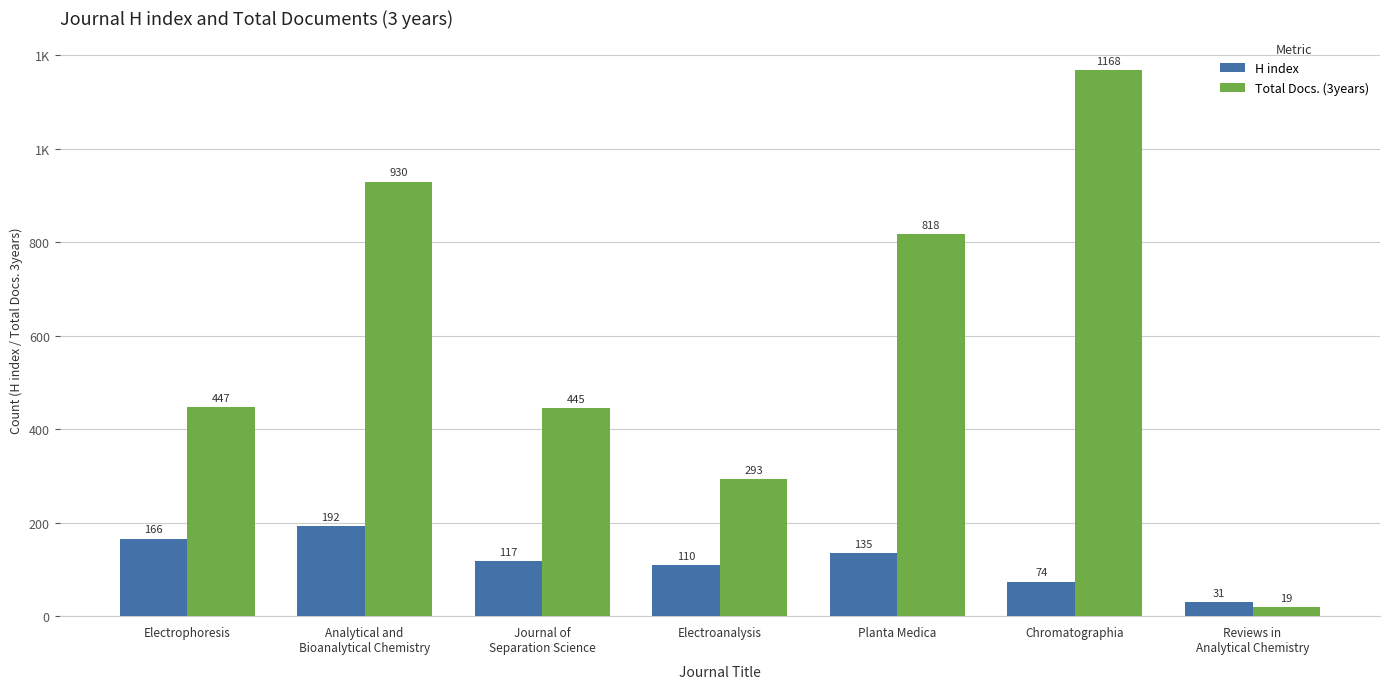

At how many categories does at least one series exceed 461?

3